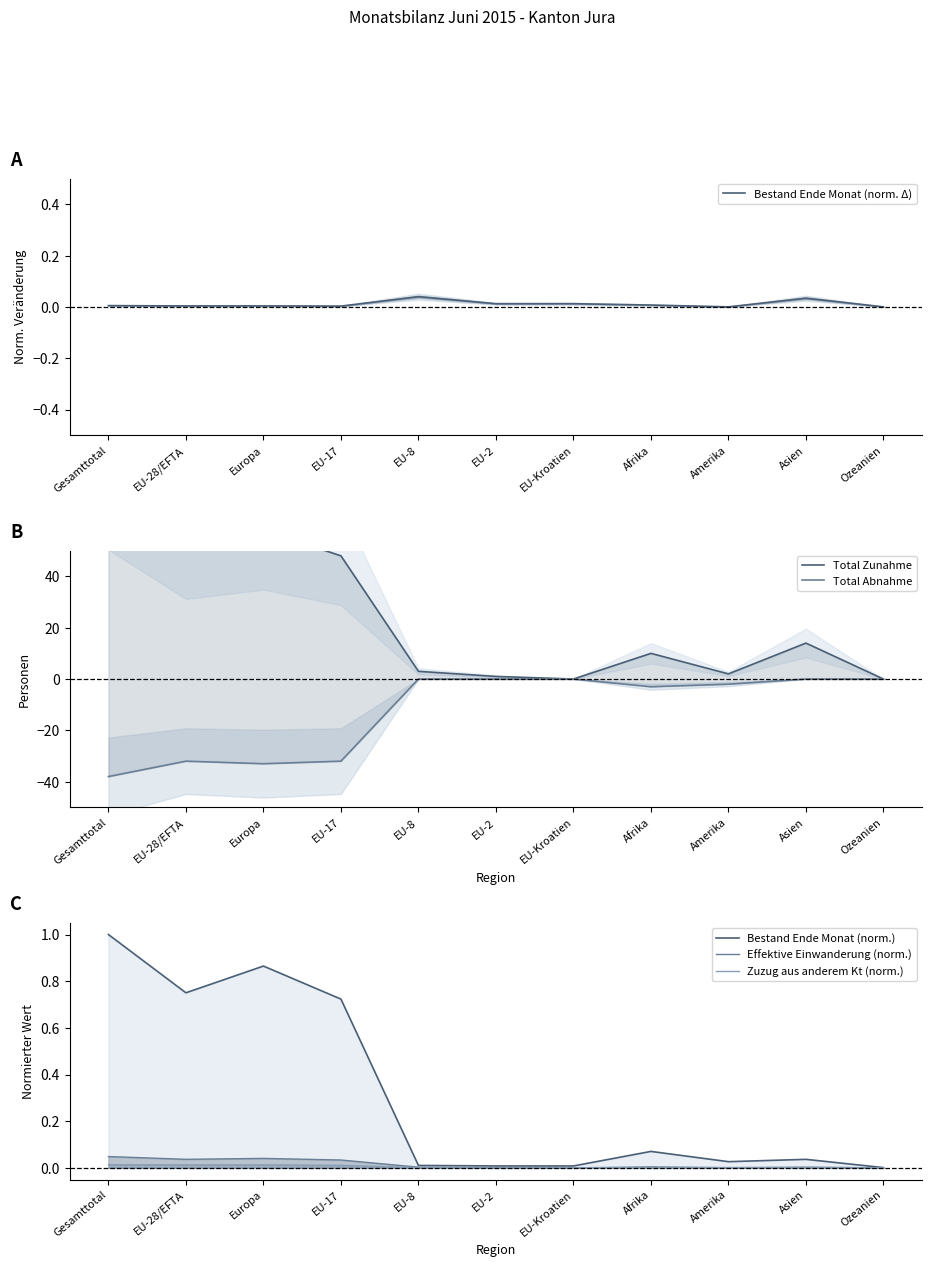

True or false: Bestand Ende Monat (norm.) and Total Abnahme cross at least once.

False